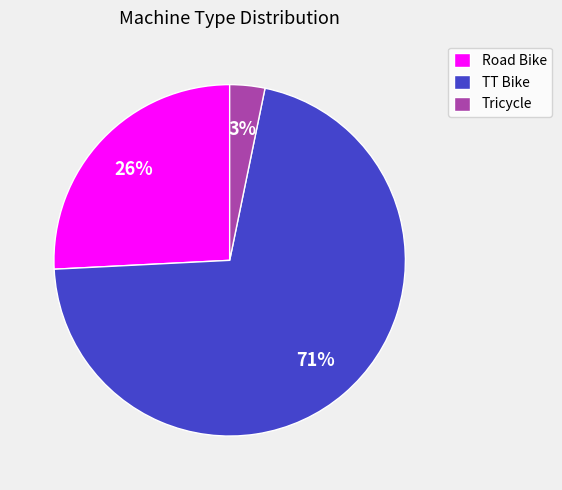

Which has a higher value, Road Bike or TT Bike?

TT Bike